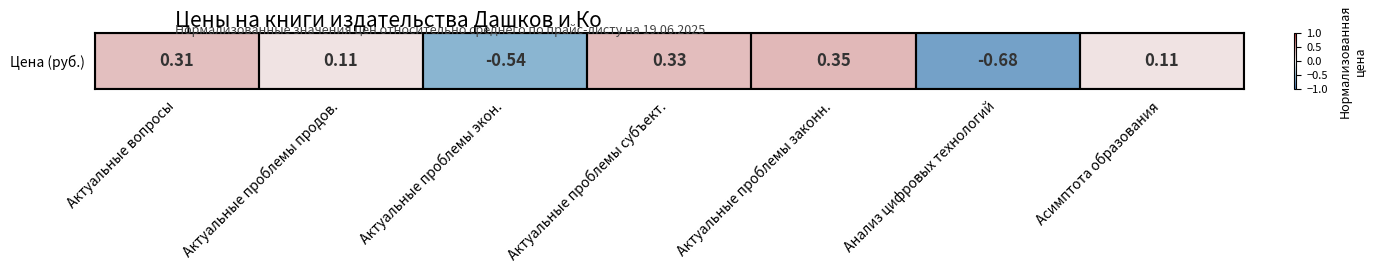

How many values are above zero?

5